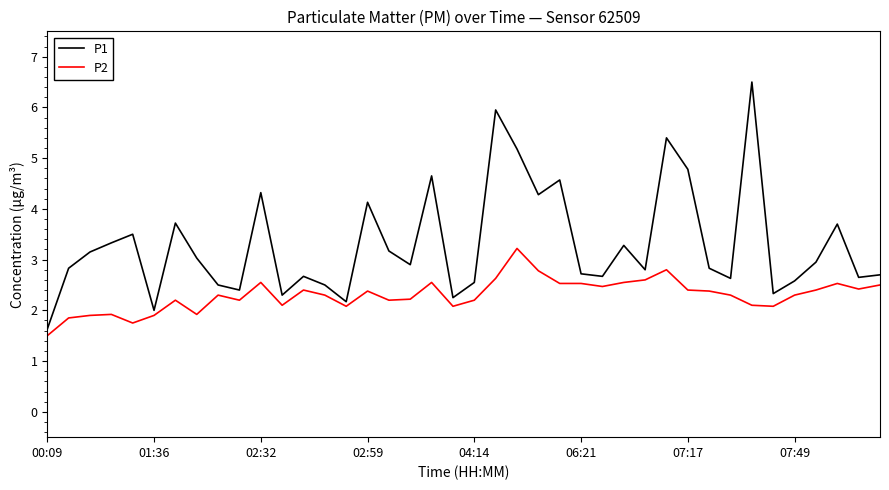

What is the lowest value of the P2 series?

1.5